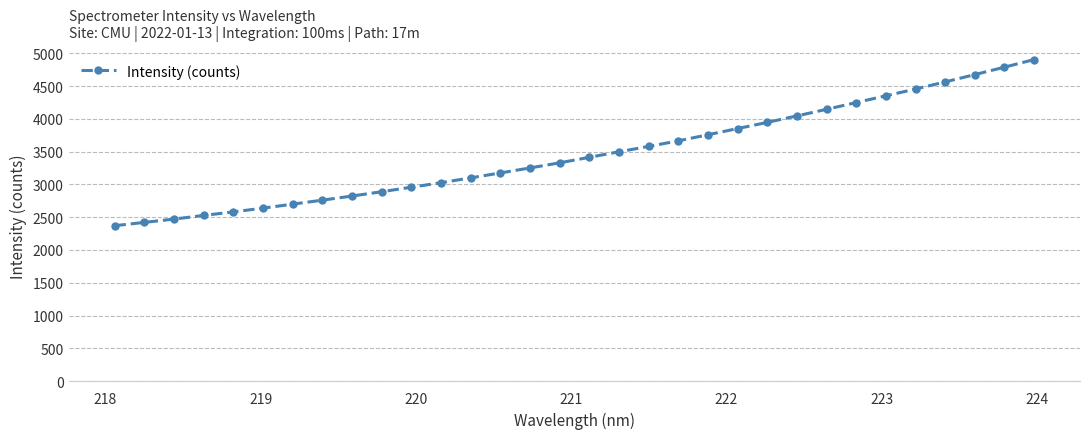

True or false: there are more than 2 points higher than both neighbors.

False